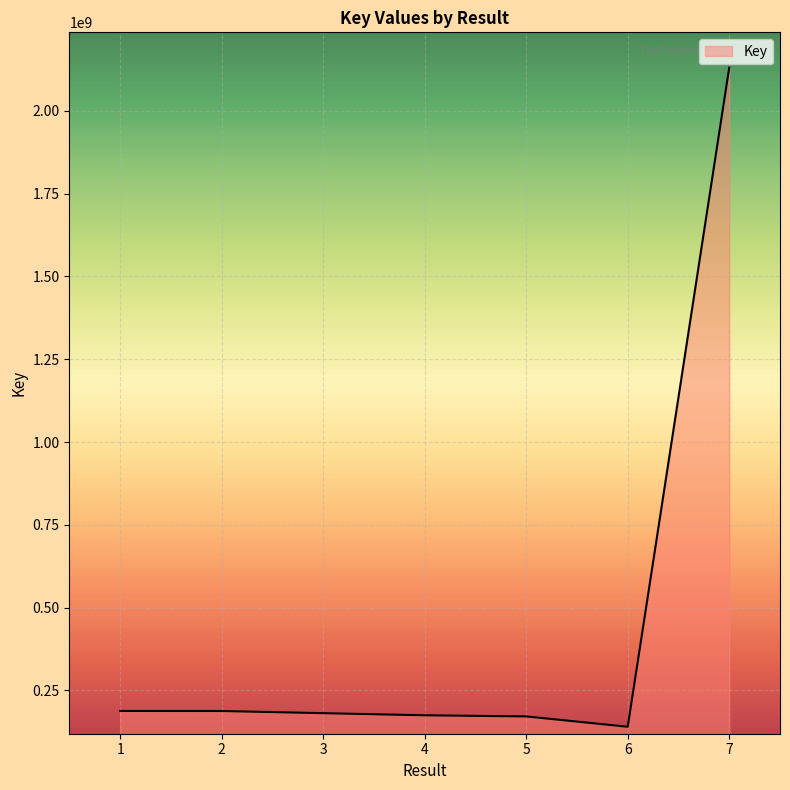

What is the ratio of the value at 5 to the value at 6?

1.2